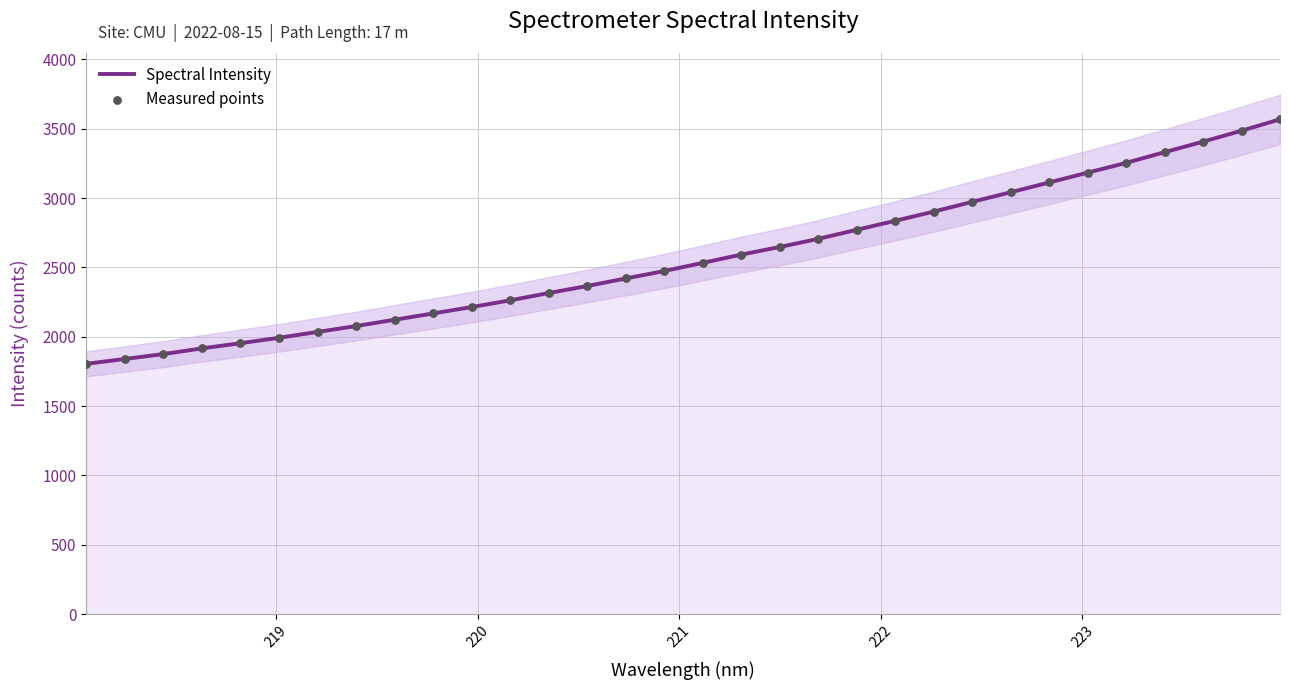

Which series has the largest total across all categories?

Spectral Intensity